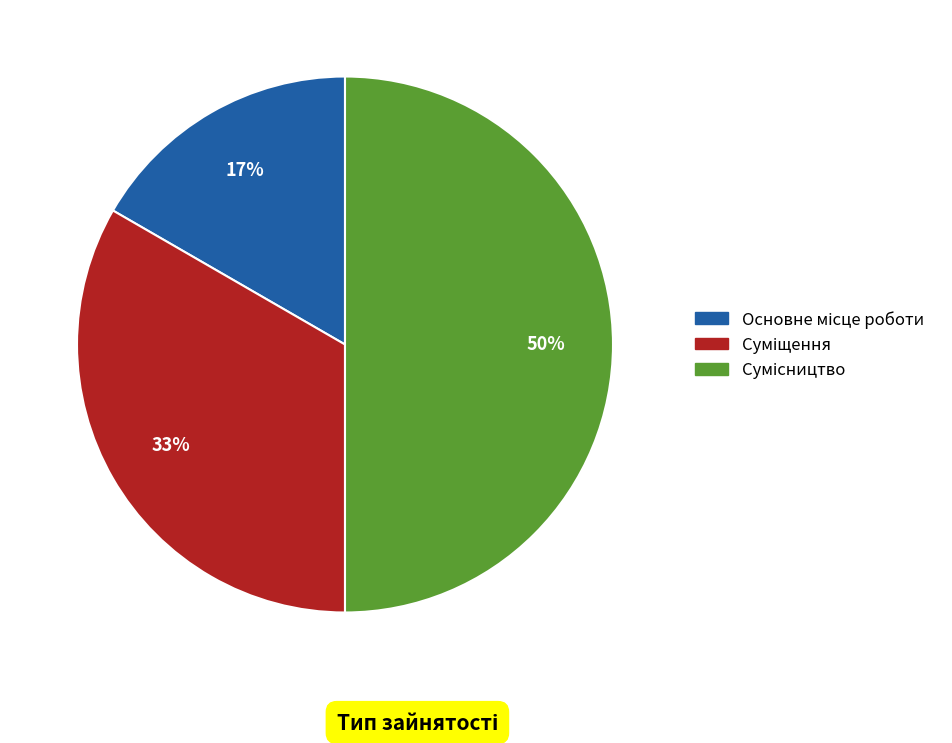

How many slices are in this pie chart?

3